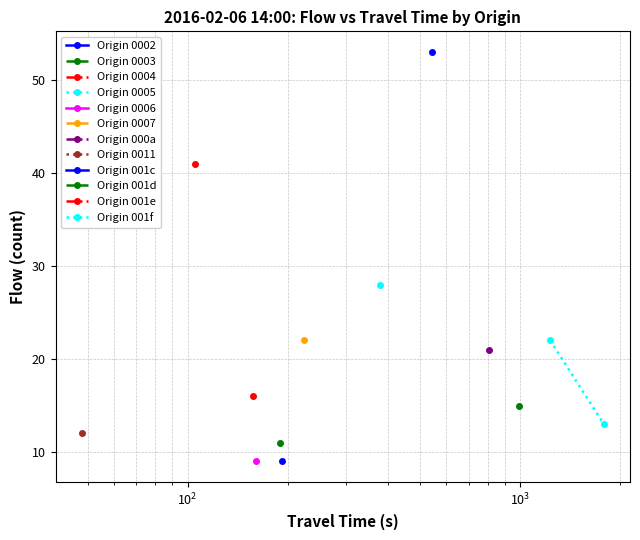

How many lines are shown in the chart?

1